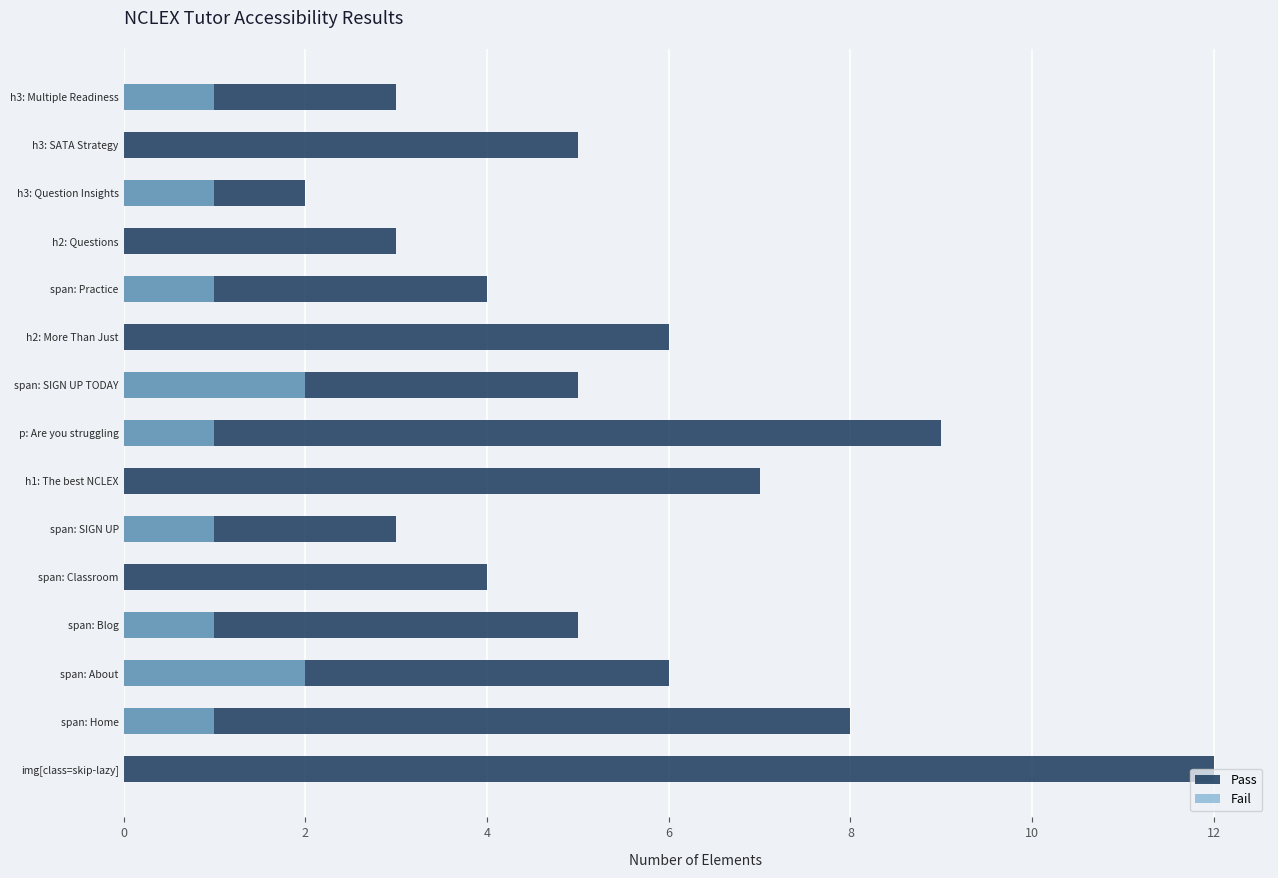

What is the difference between the Pass values at h2: Questions and span: Blog?

2